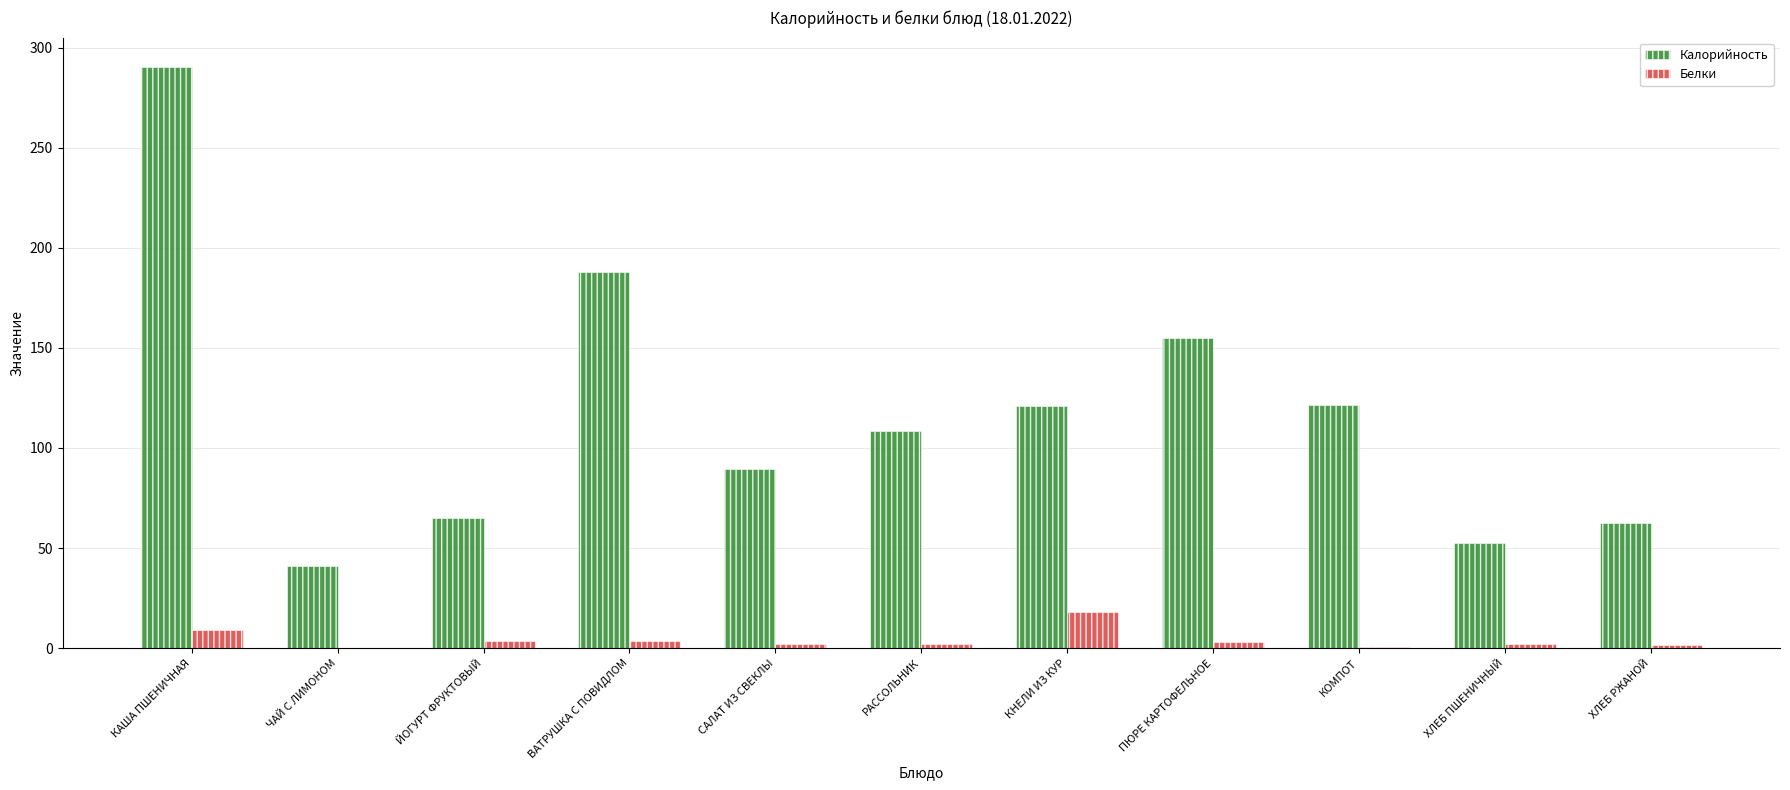

The value of Белки at КАША ПШЕНИЧНАЯ is 9.0. True or false?

True